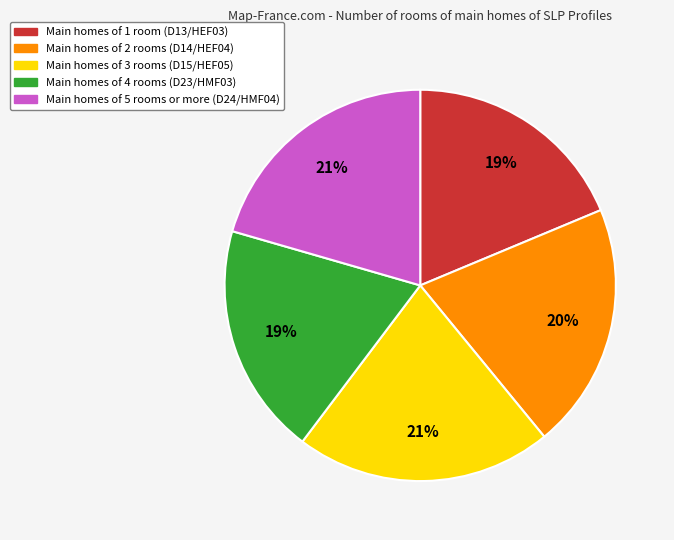

To the nearest percent, what is the average slice percentage?

20%